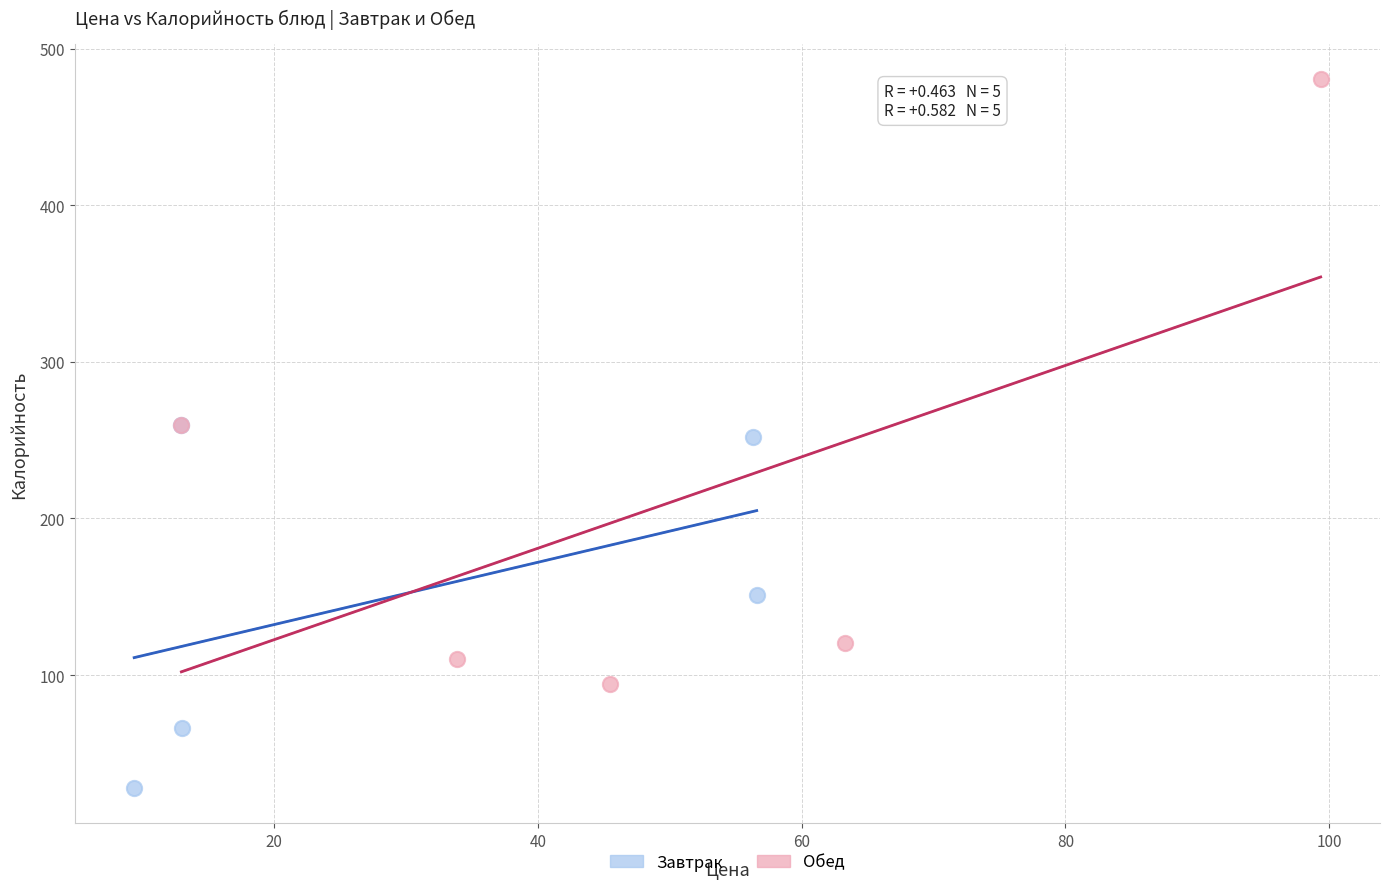

Which series contains the highest Y value?

Обед